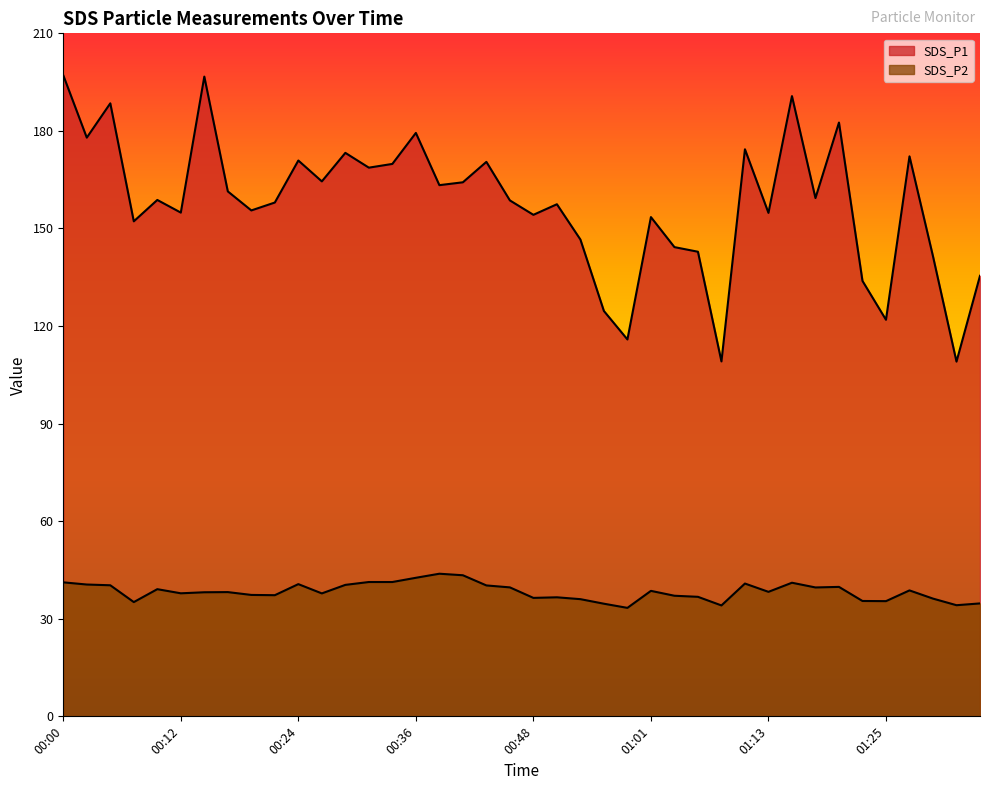

Between 01:15 and 01:20, which series saw the biggest shift?

SDS_P1